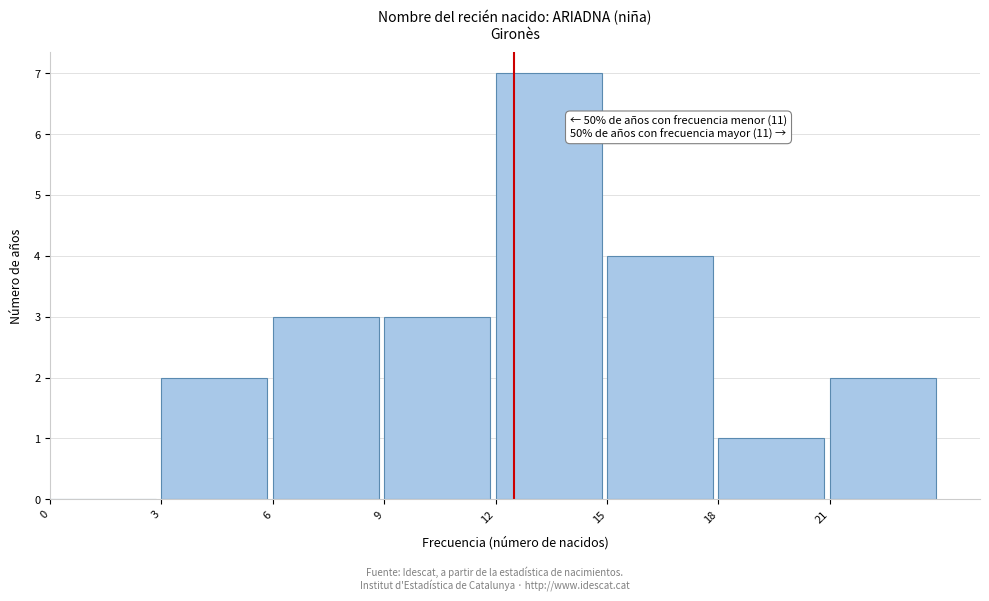

Over which range of the x-axis is the bar tallest?

12 to 15